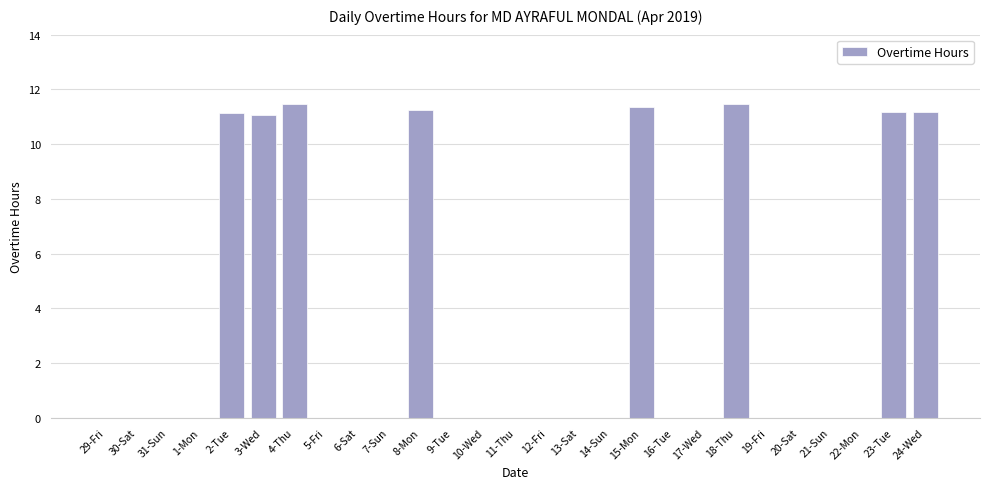

The chart shows a value of 7.0 at 10-Wed. True or false?

False